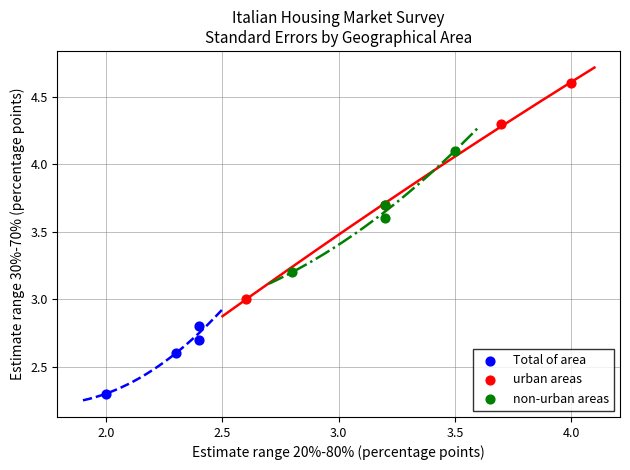

What are all the series names shown in the legend?

Total of area, urban areas, non-urban areas